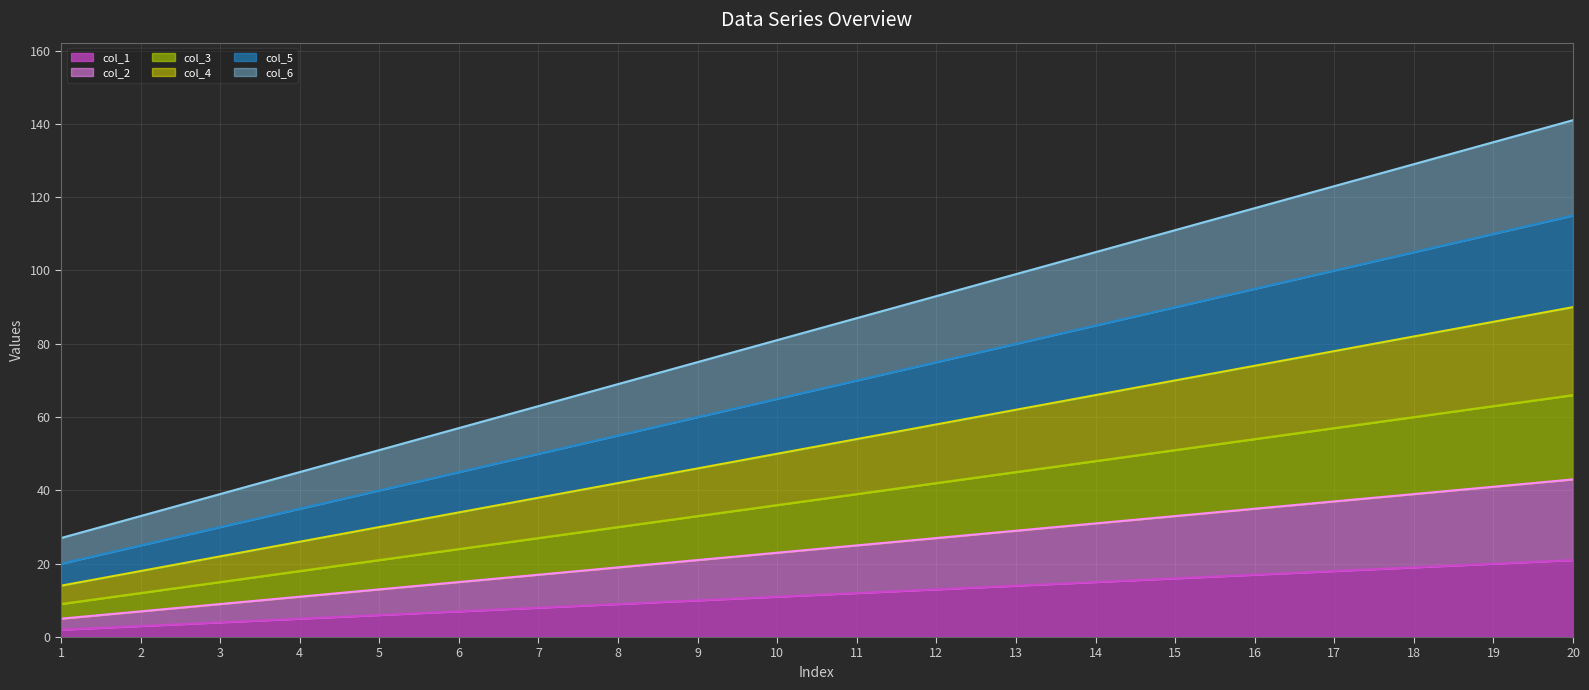

What is the difference between the highest and lowest values at 14?

90